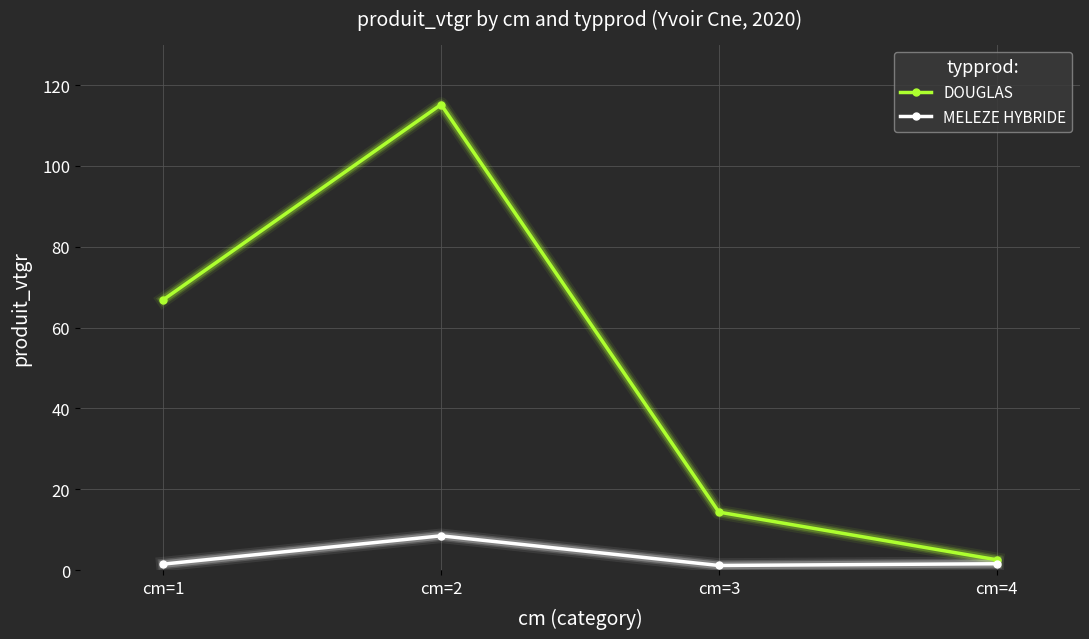

At which category does MELEZE HYBRIDE reach its first local peak?

cm=2